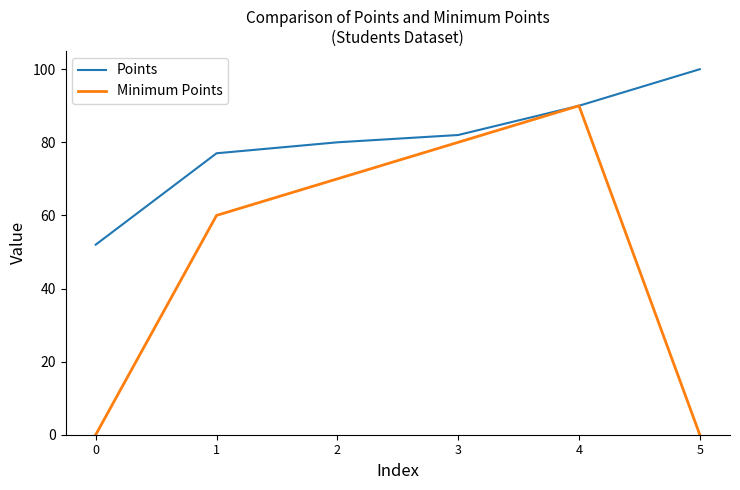

Rank the series at 5 from lowest to highest value.

Minimum Points, Points